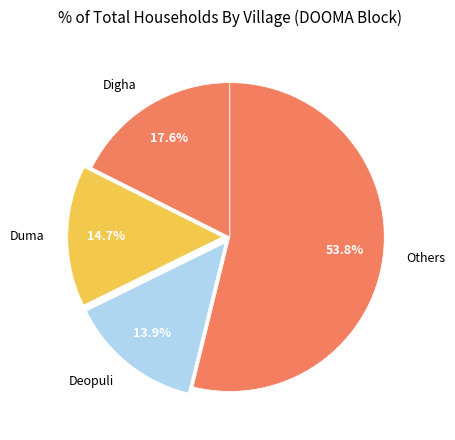

To the nearest percent, what is the difference between the Duma and Digha slice percentages?

3%